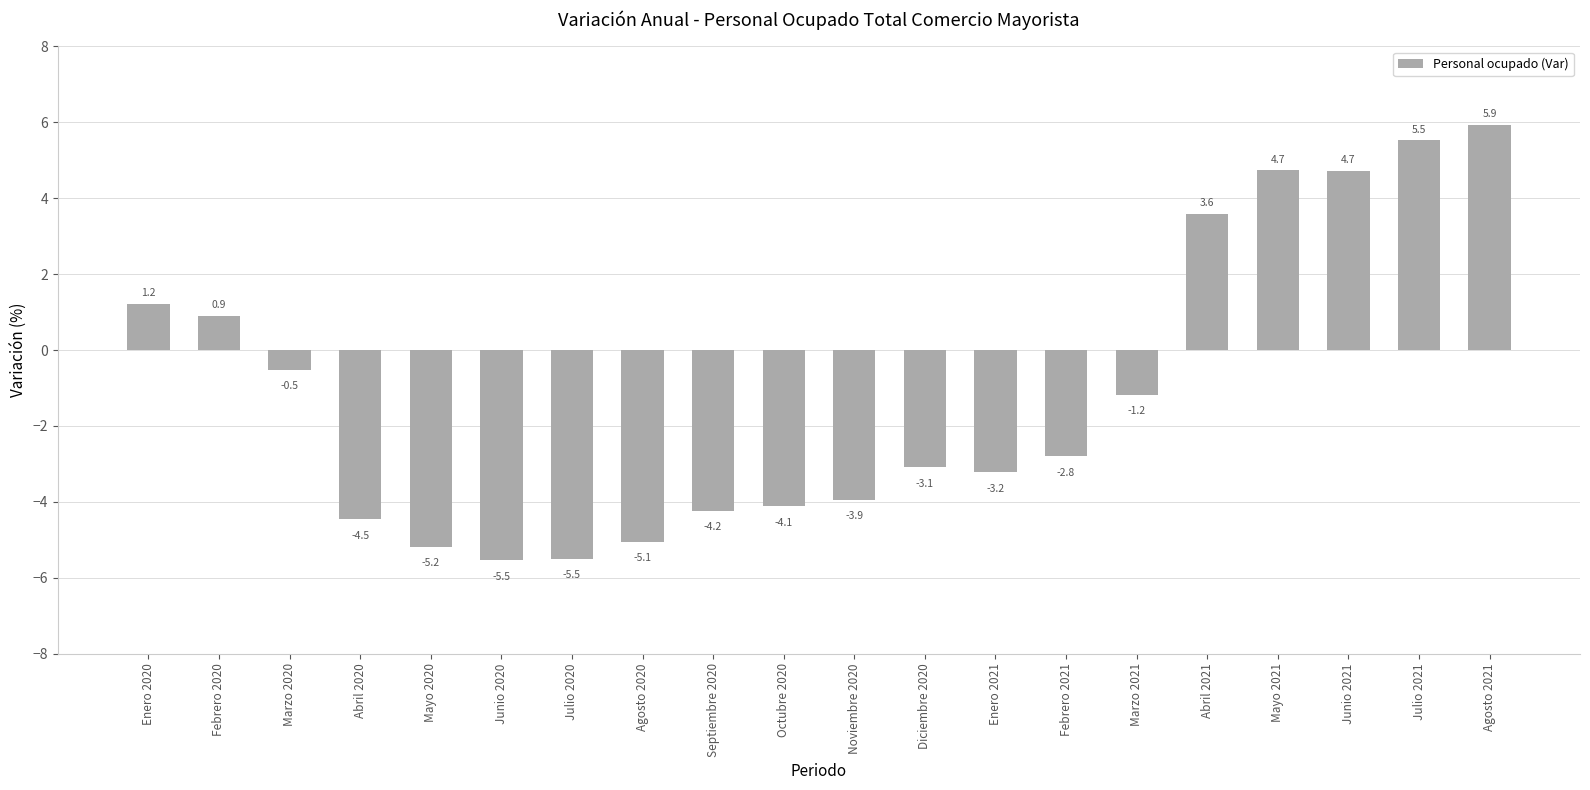

What is the change in value from Junio 2020 to Octubre 2020?

+1.4